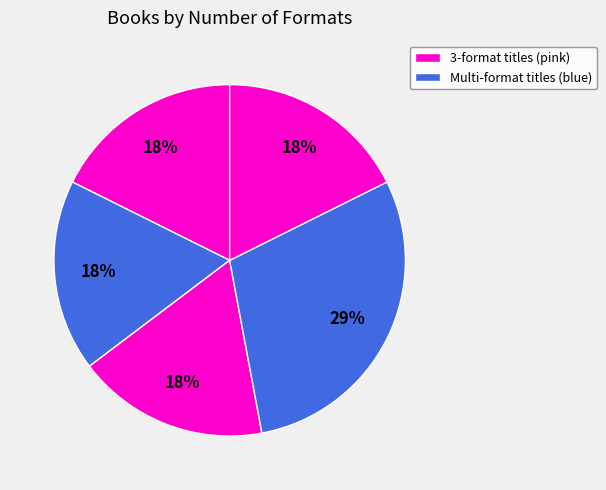

How many segments does this pie chart have?

5